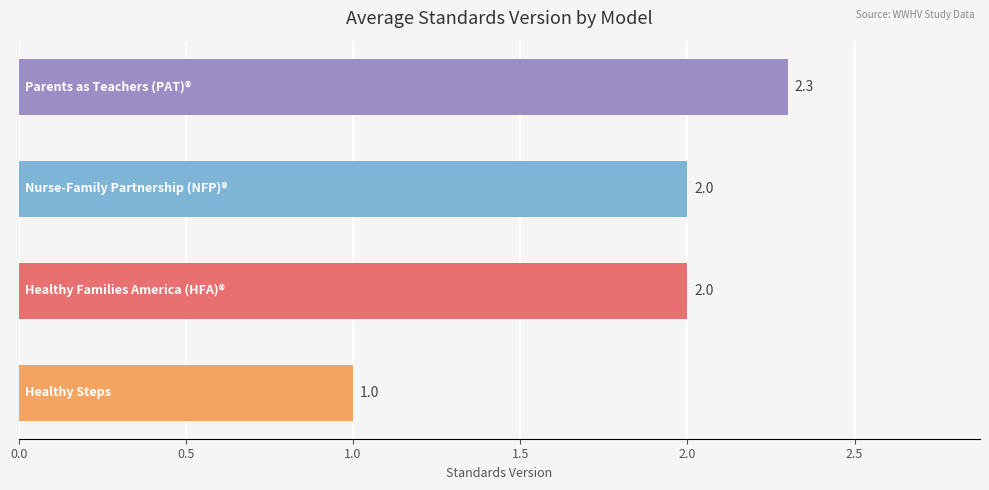

What is the smallest value displayed?

1.0